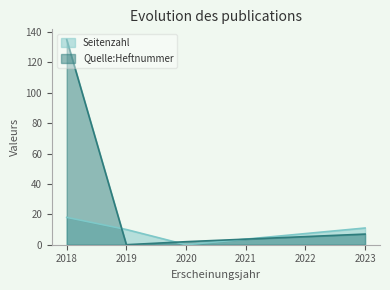

How many times do Seitenzahl and Quelle:Heftnummer cross each other?

3